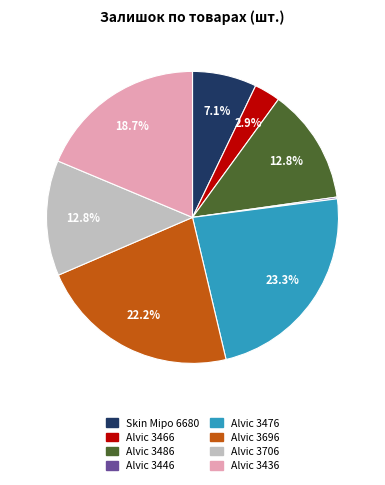

To the nearest percent, what is the difference between the largest and smallest slice percentages?

23%